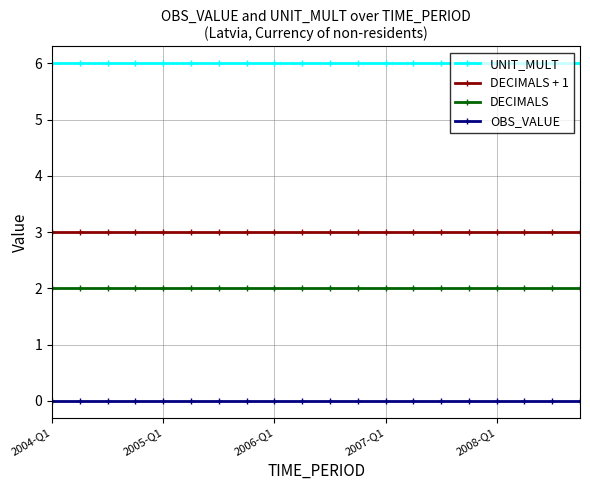

Reading right to left, what are all the values shown in this chart?

UNIT_MULT: 6	6	6	6	6	6	6	6	6	6	6	6	6	6	6	6	6	6	6	6
DECIMALS + 1: 3	3	3	3	3	3	3	3	3	3	3	3	3	3	3	3	3	3	3	3
DECIMALS: 2	2	2	2	2	2	2	2	2	2	2	2	2	2	2	2	2	2	2	2
OBS_VALUE: 0	0	0	0	0	0	0	0	0	0	0	0	0	0	0	0	0	0	0	0